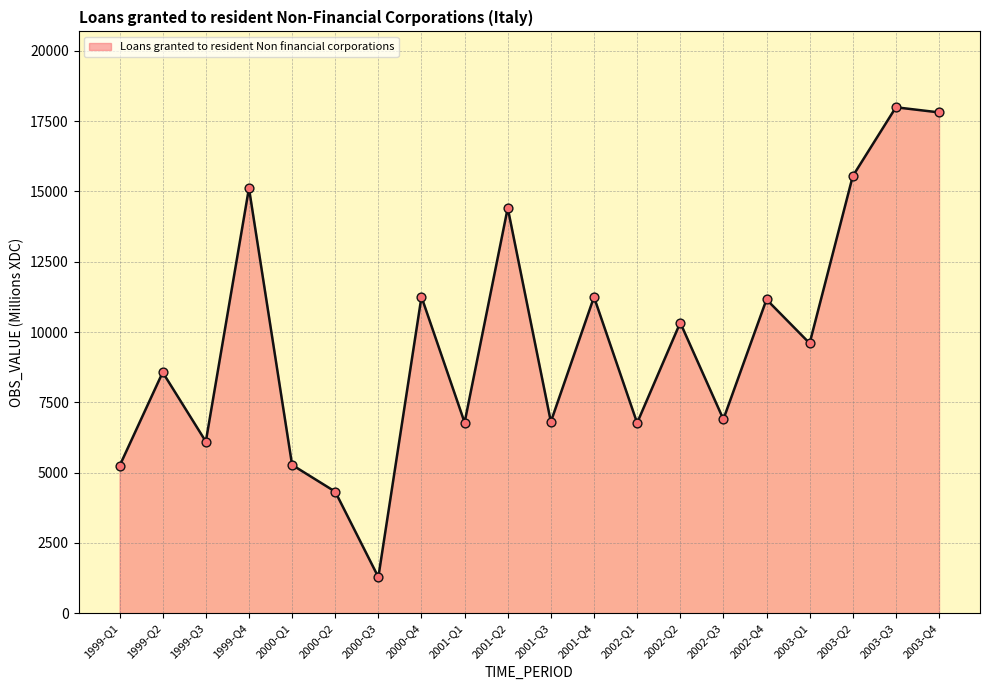

What is the ratio of the value at 2000-Q3 to the value at 2000-Q2?

0.3